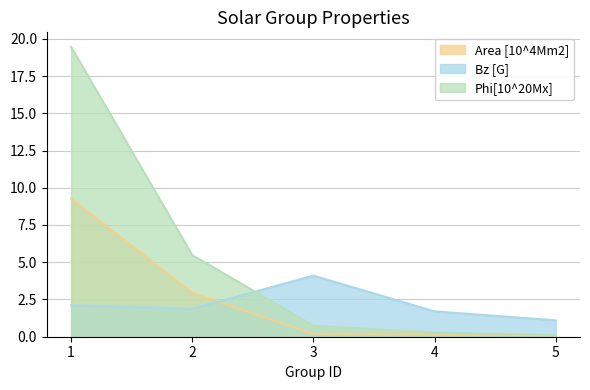

Reading left to right, what are all the values shown in this chart?

Area [10^4Mm2]: 1=9.3	2=2.9	3=0.2	4=0.2	5=0.1
Bz [G]: 1=2.1	2=1.9	3=4.1	4=1.7	5=1.1
Phi[10^20Mx]: 1=19.5	2=5.5	3=0.7	4=0.3	5=0.1